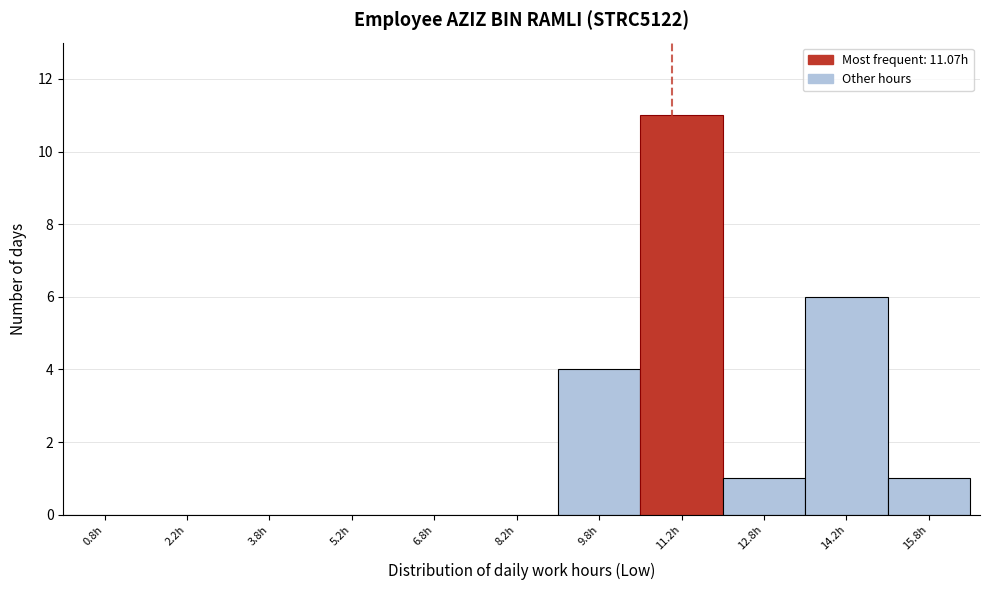

Over which range of the x-axis is the bar tallest?

10.5 to 12.0